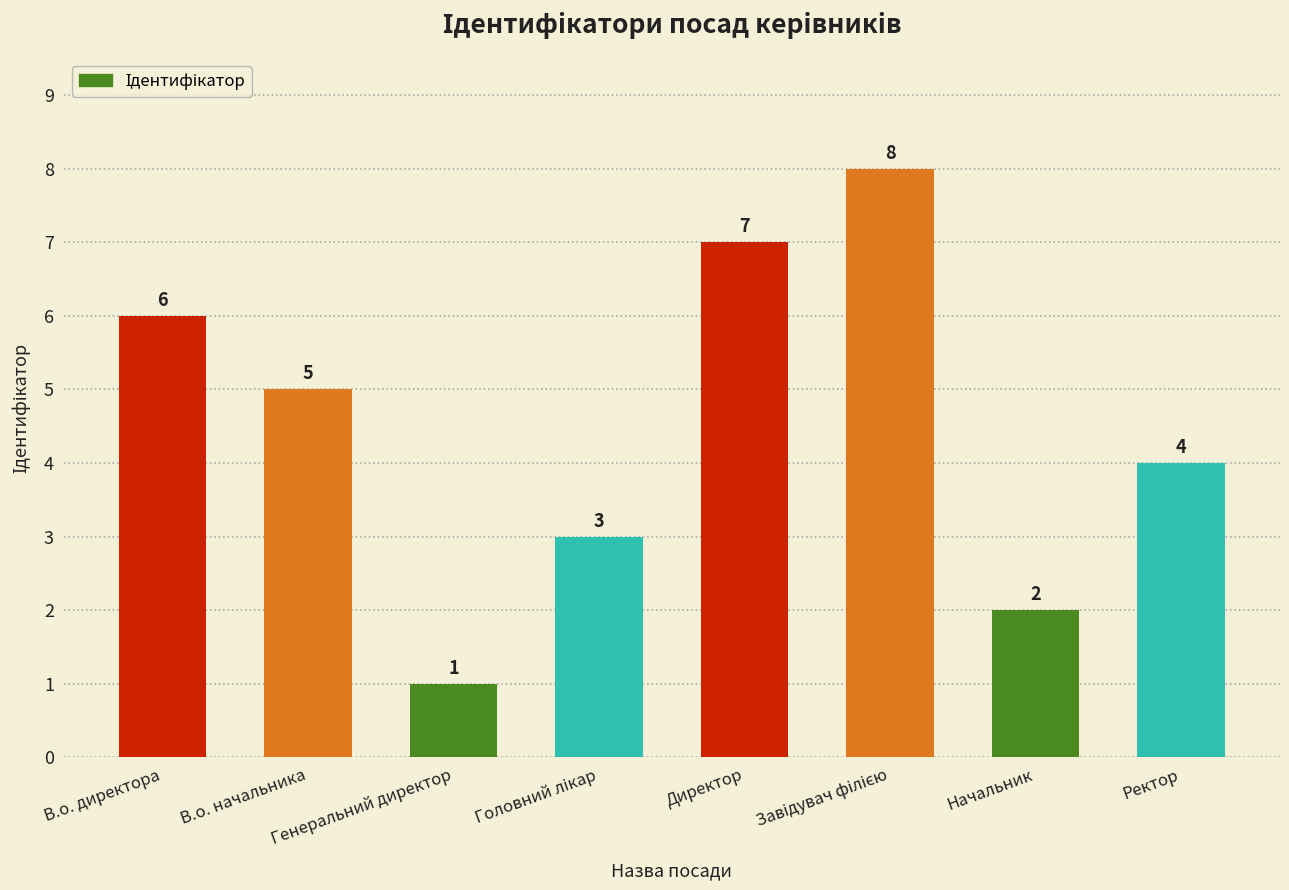

What is the greatest value displayed?

8